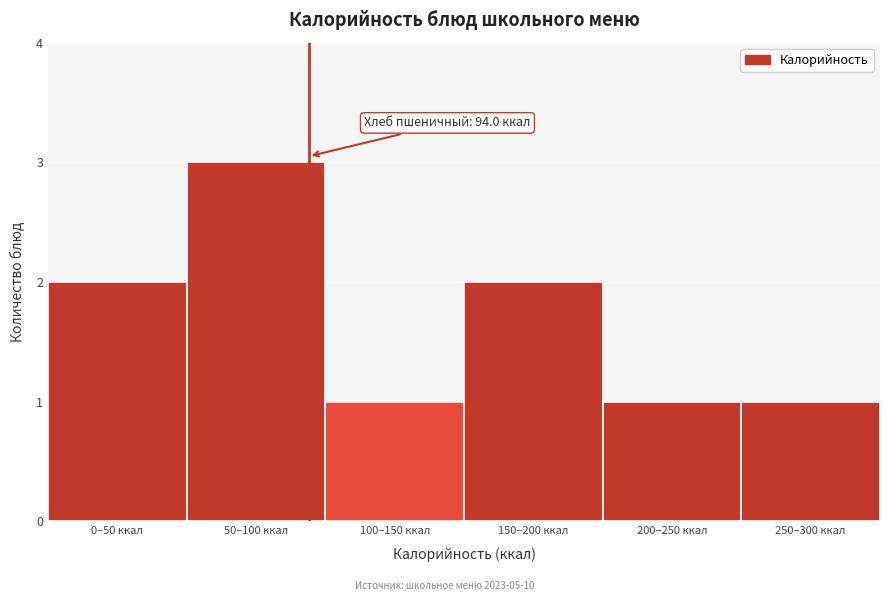

Reading right to left, transcribe all the data shown in this chart.

1	1	2	1	3	2